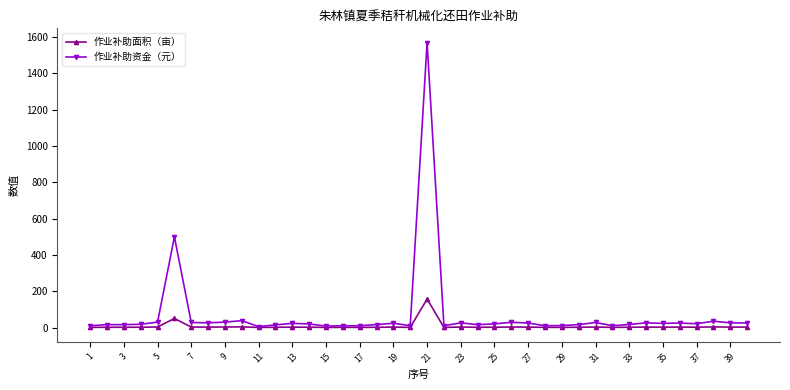

Which series has the largest range (max minus min)?

作业补助资金（元）